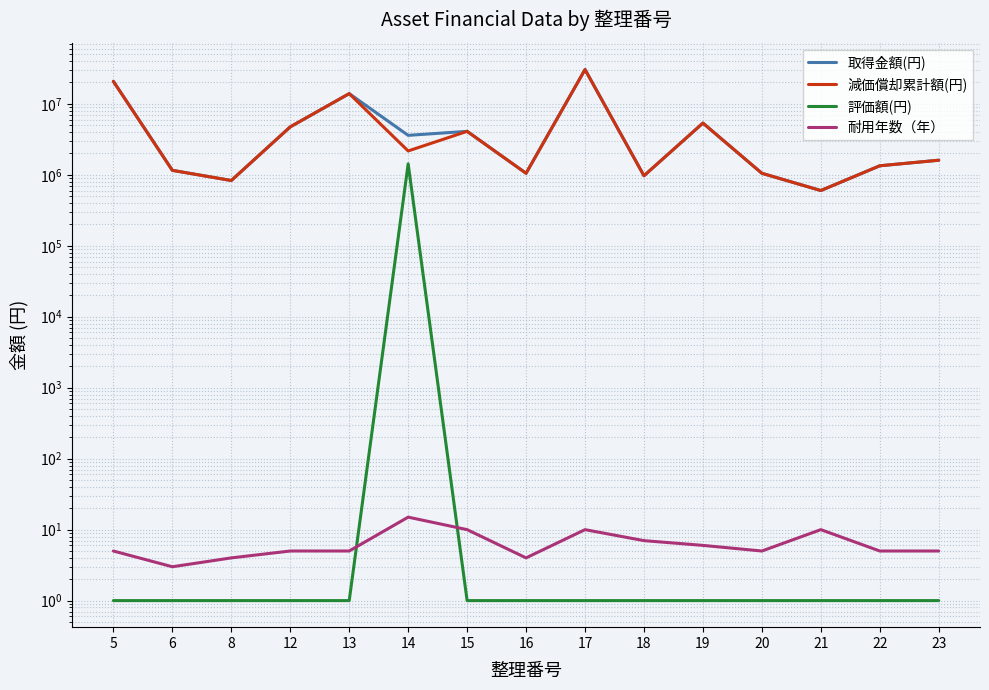

True or false: 評価額(円) and 取得金額(円) cross at least once.

False